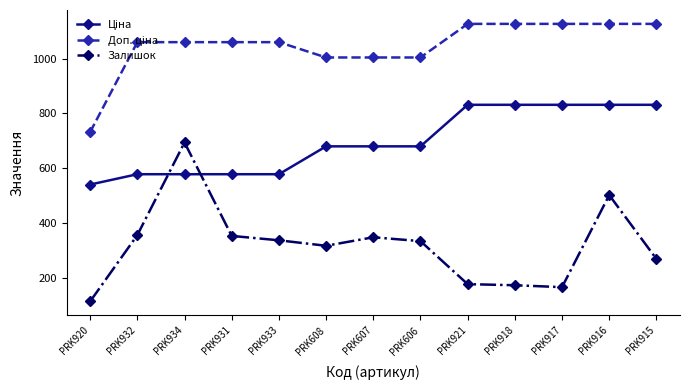

True or false: Залишок has a value of 779.8 at PRK916.

False